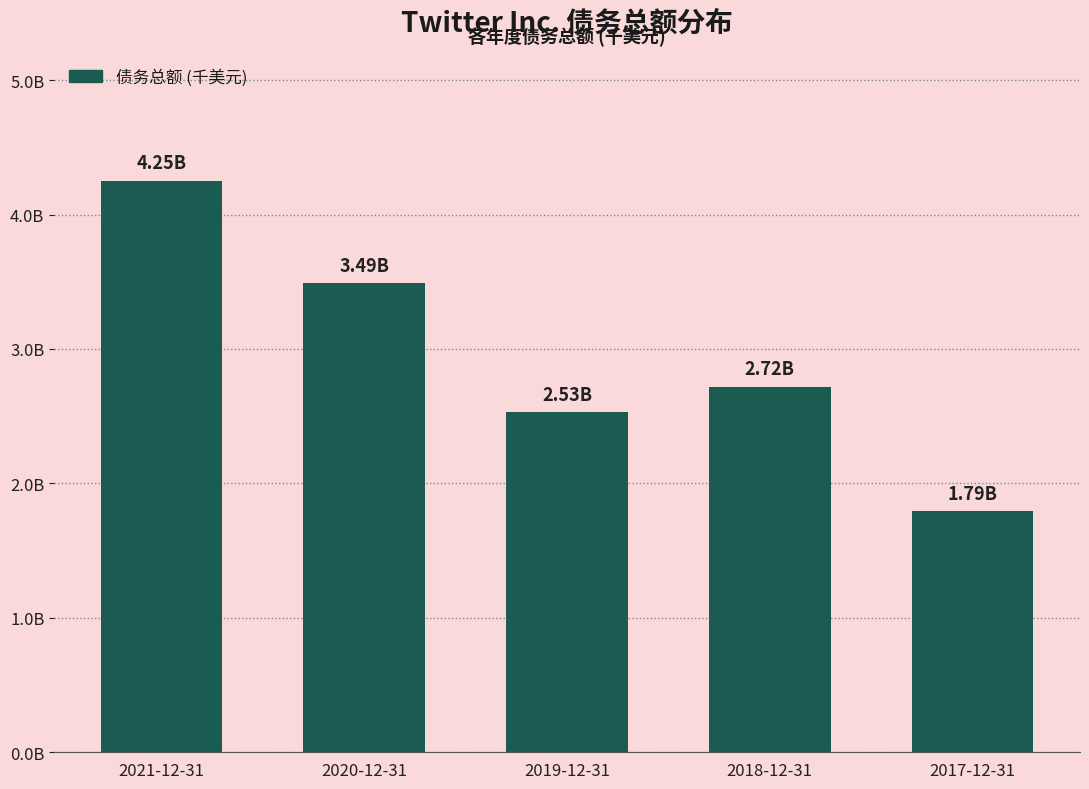

Does the chart contain any negative values?

No